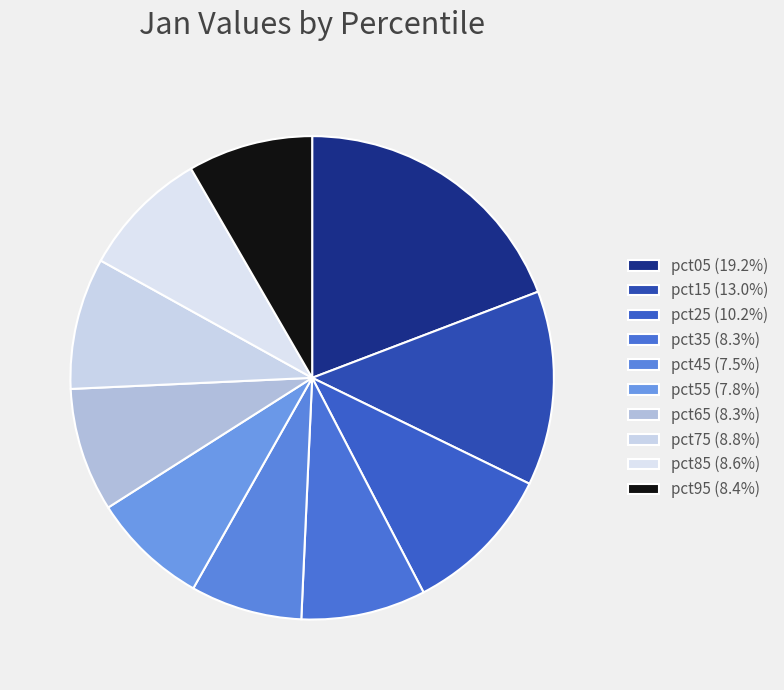

To the nearest percent, what is the combined percentage of pct05 and pct35?

28%